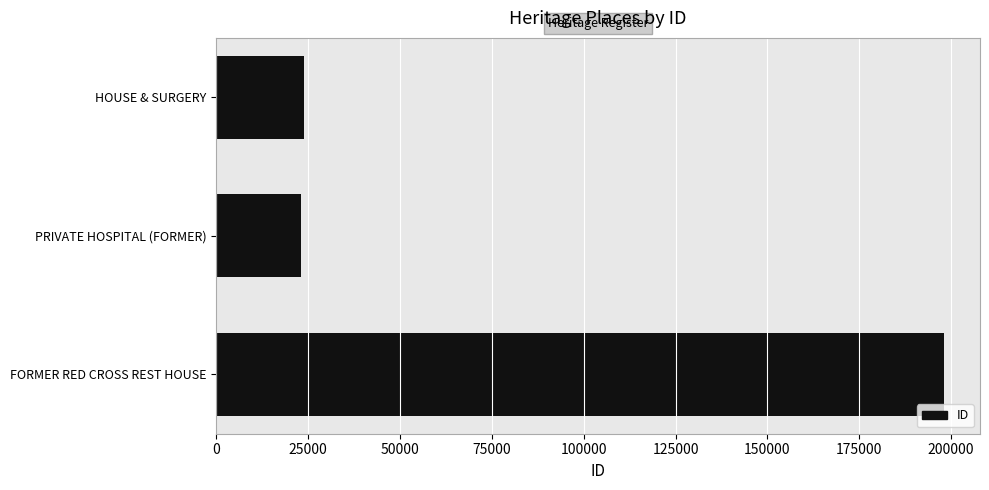

How many bars are there in total?

3